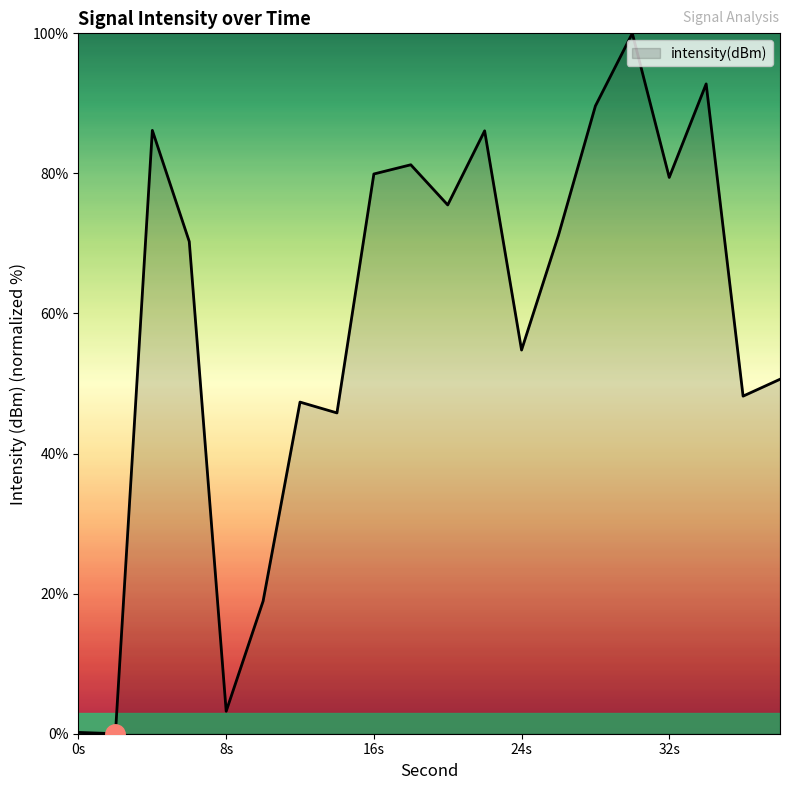

What is the maximum value shown in the chart?

100.0